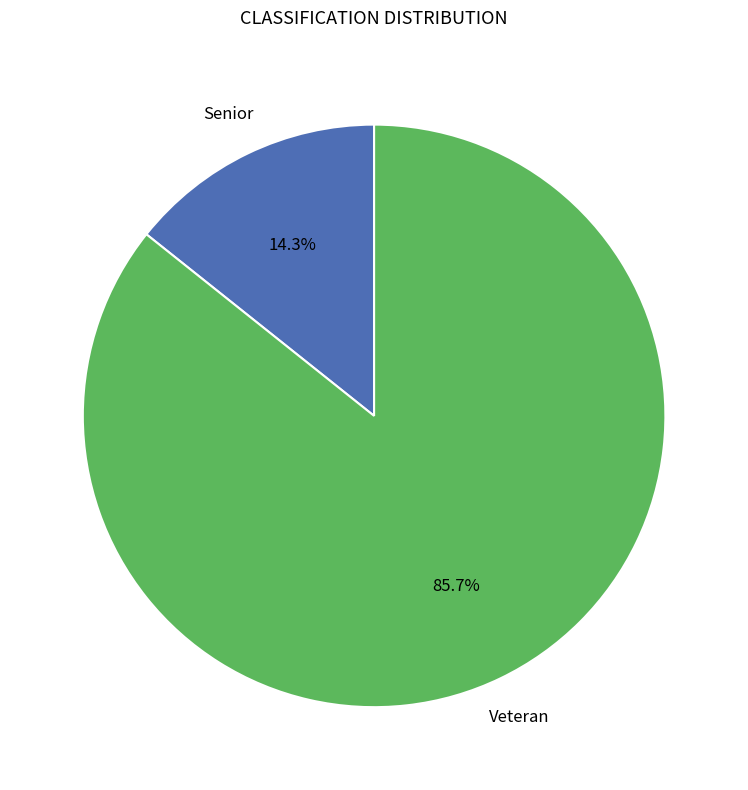

Is there a majority slice in this chart?

Yes